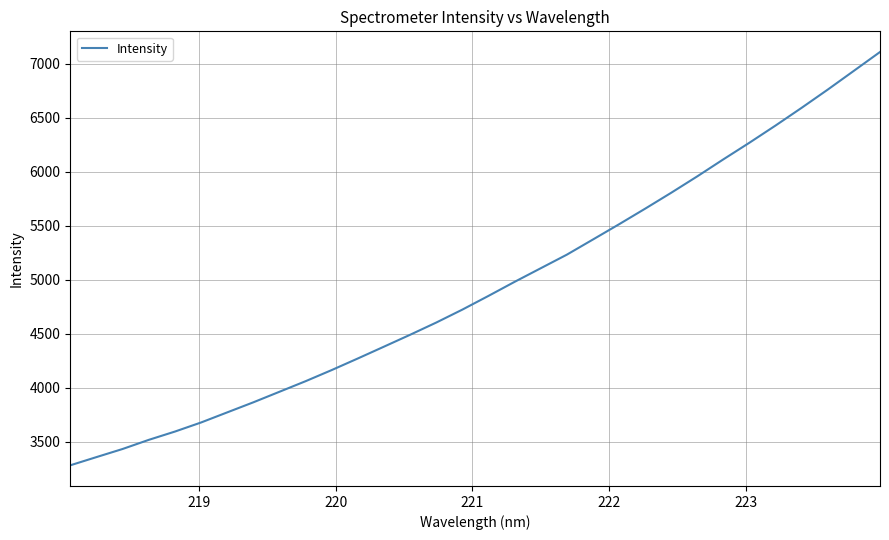

What is the maximum value shown in the chart?

7107.7